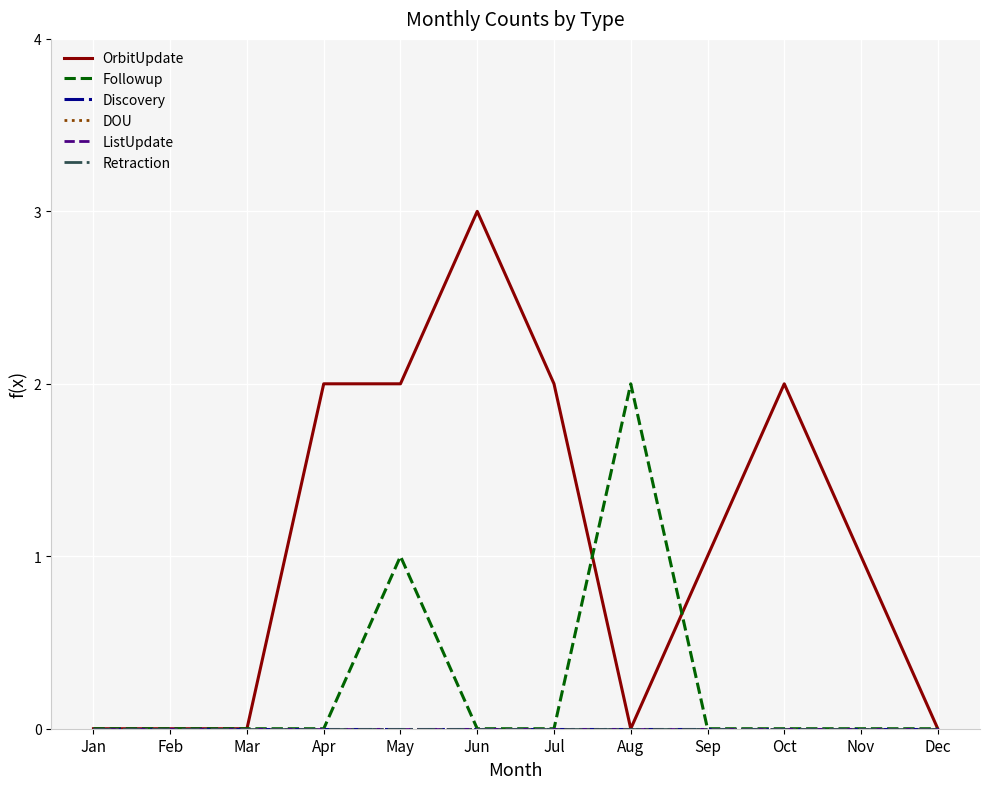

Which series changed the most between Jan and Dec?

OrbitUpdate